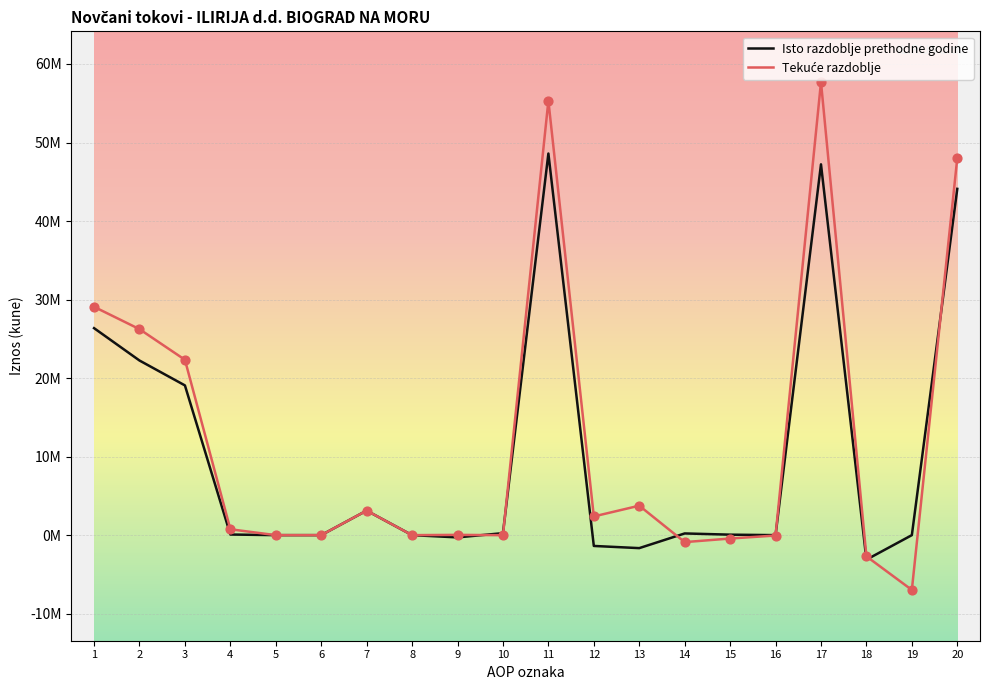

Does the chart have visible grid lines?

Yes